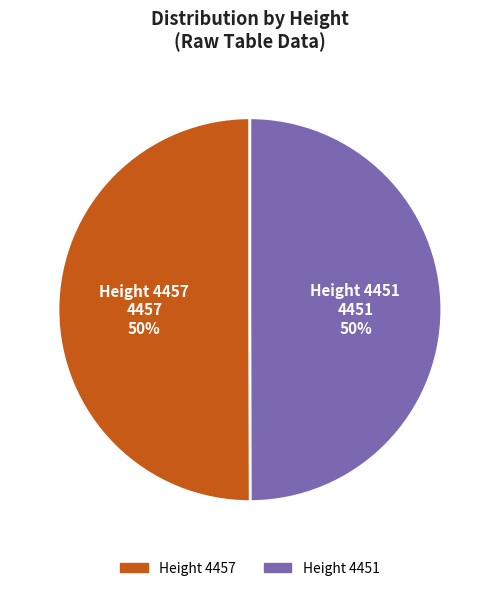

To the nearest percent, what is the average slice percentage?

50%